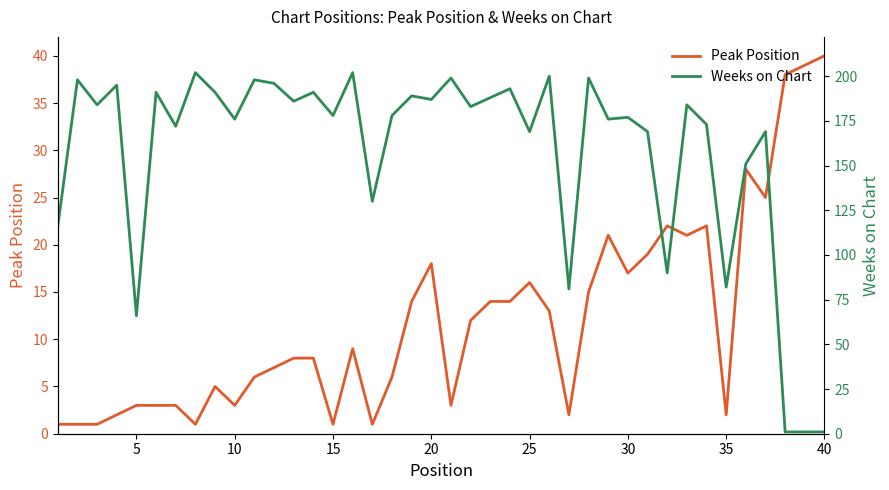

True or false: Peak Position has a value of 3 at 15.

False